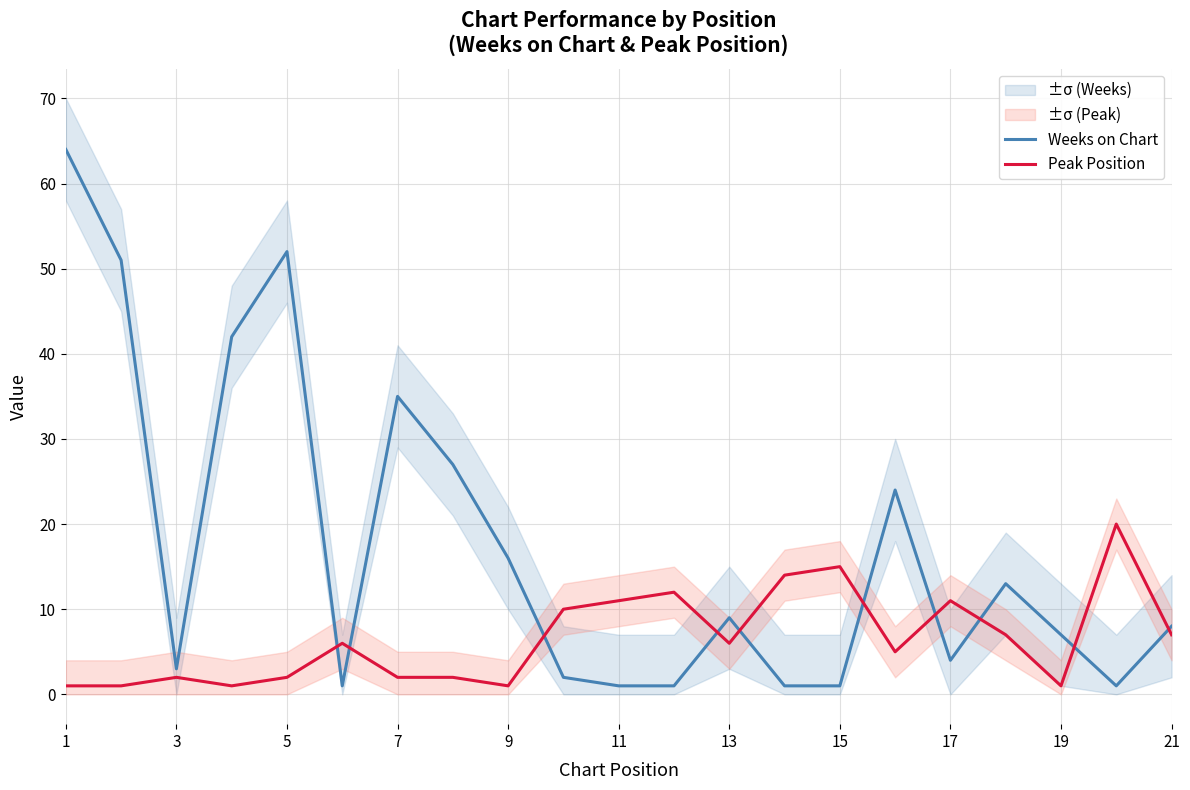

At which label is Weeks on Chart closest to 32?

7